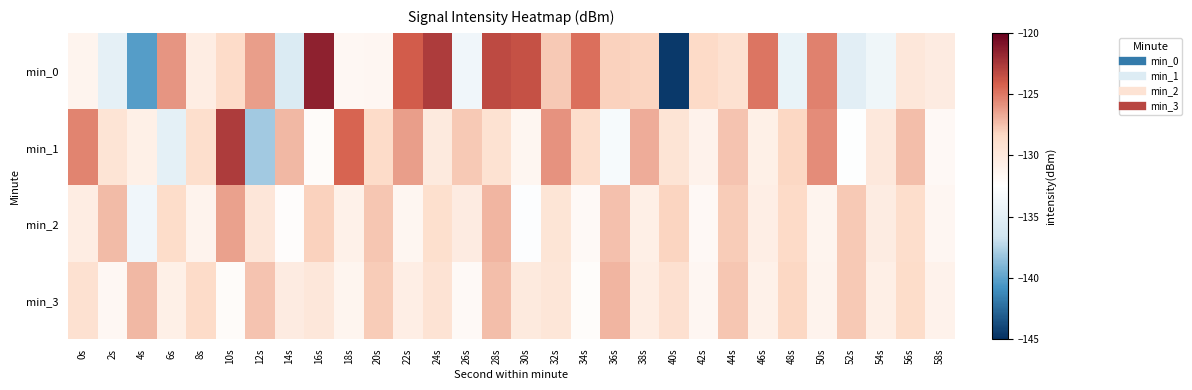

How many distinct data groups are displayed?

4